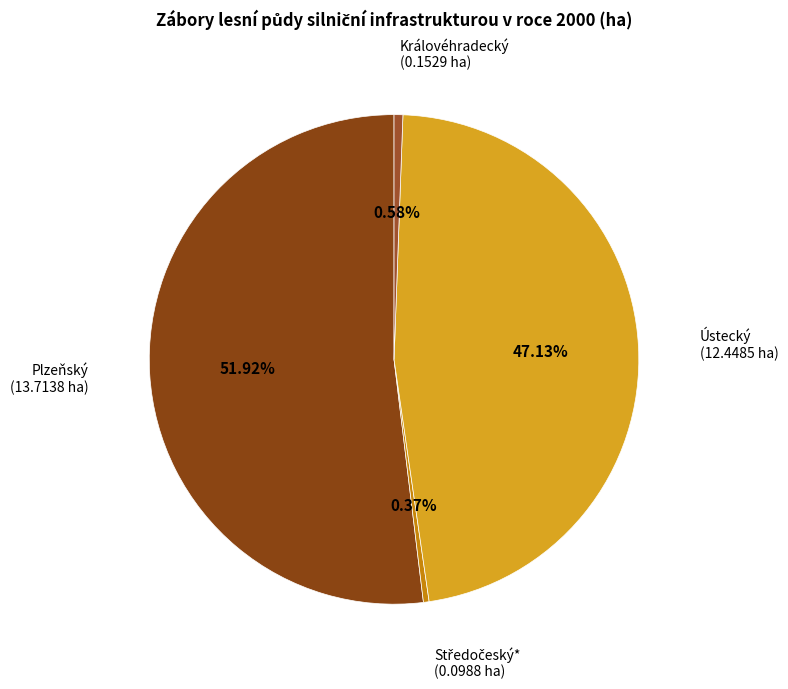

Is the sum of Královéhradecký and Plzeňský greater than half?

Yes